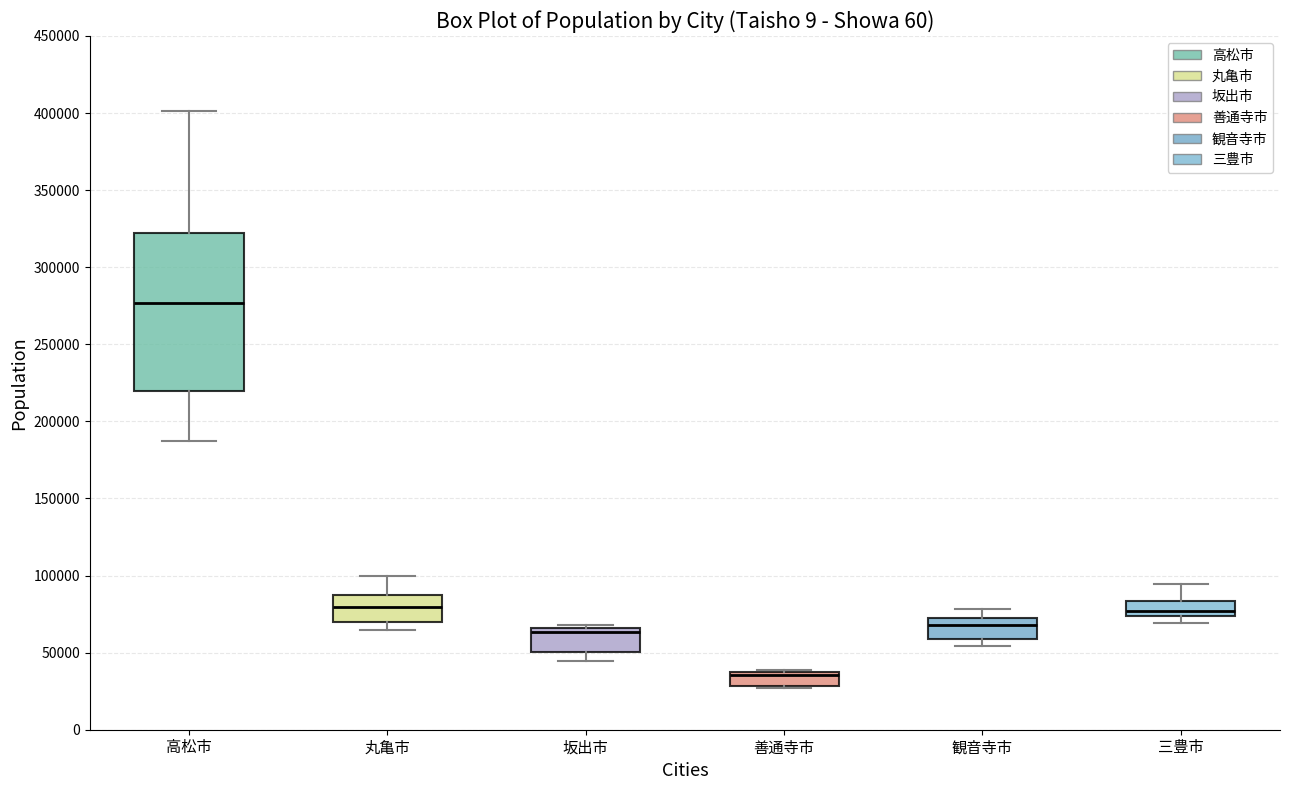

Reading left to right, read every box against the y-axis: the position of its median line, the range the box covers, and the ends of its whiskers. The values are not printed on the chart, so give them approximately, as read against the axis.

高松市: median 275000, box 220000 to 320000, whiskers 185000 to 400000
丸亀市: median 80000, box 70000 to 85000, whiskers 65000 to 100000
坂出市: median 65000 (just below the box's upper edge), box 50000 to 65000, whiskers 45000 to 70000
善通寺市: median 35000, box 30000 to 40000, whiskers 25000 to 40000
観音寺市: median 70000 (just below the box's upper edge), box 60000 to 70000, whiskers 55000 to 80000
三豊市: median 75000 (inside the box), box 75000 to 85000, whiskers 70000 to 95000